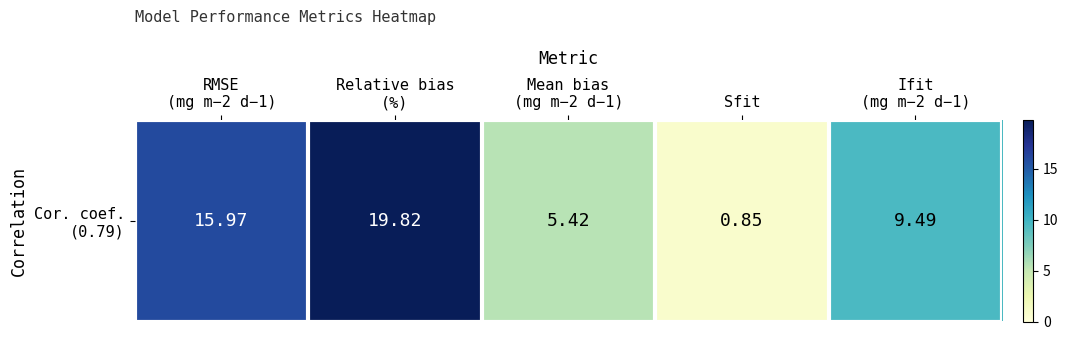

Between Mean bias
(mg m−2 d−1) and Ifit
(mg m−2 d−1), which is larger?

Ifit
(mg m−2 d−1)